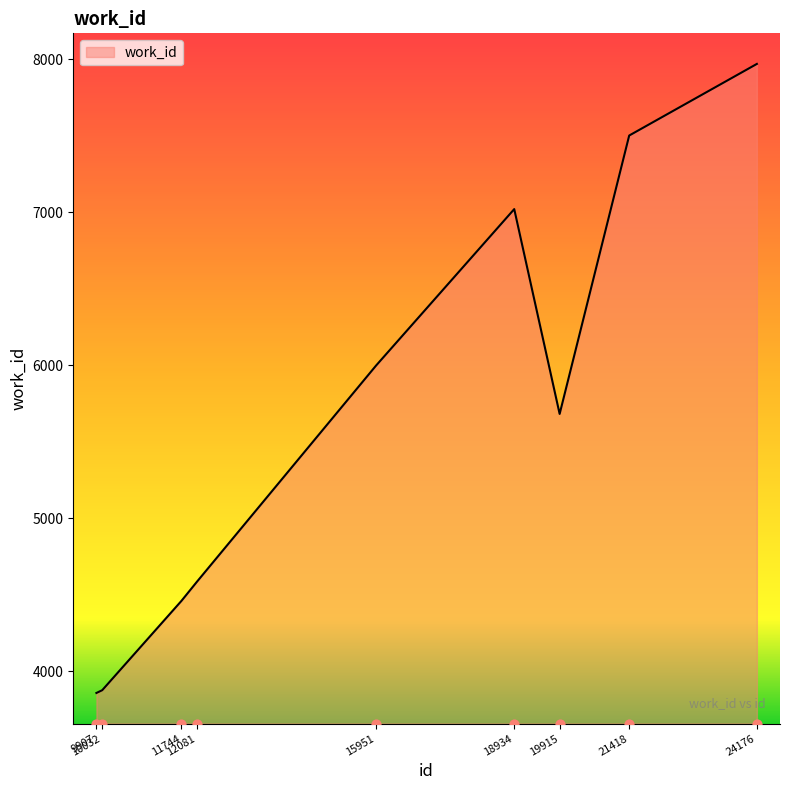

What is the change in value from 18934 to 19915?

-1339